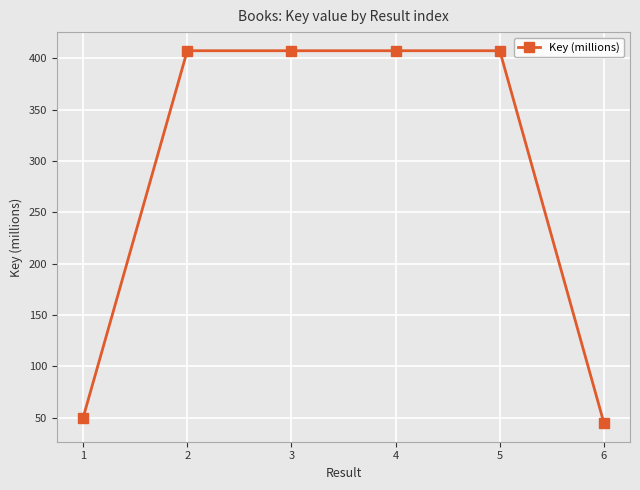

What is the sum of all values?

1723.9